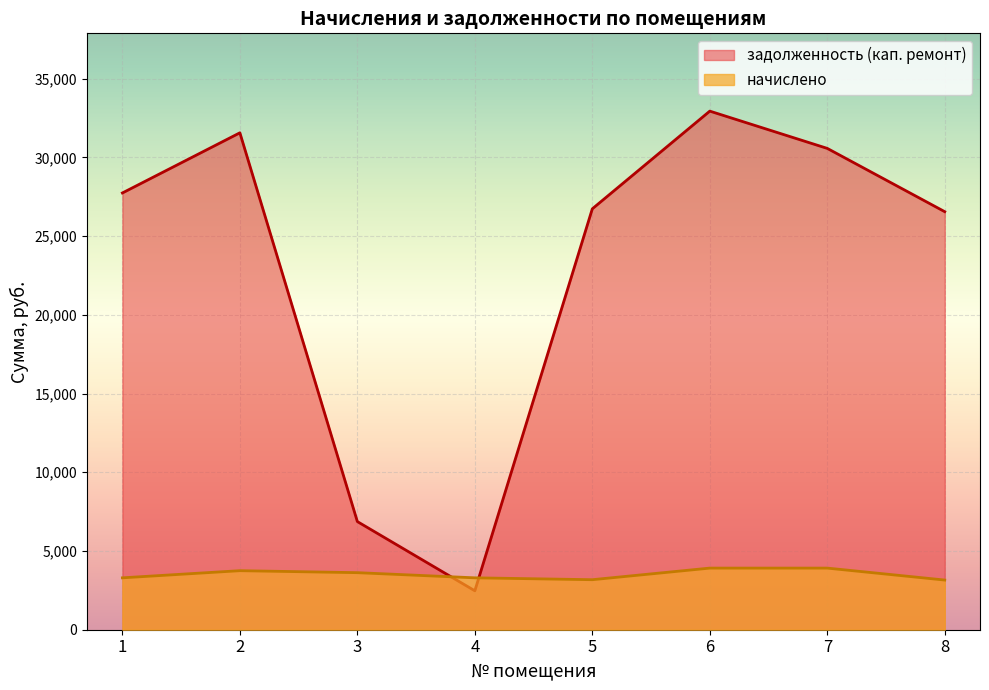

How many interior local valleys does the начислено series have?

1